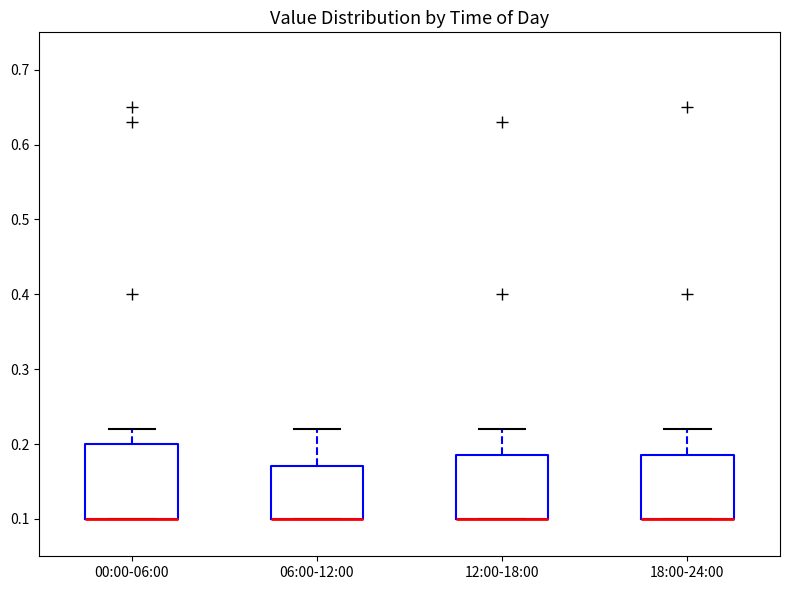

Reading left to right, read every box against the y-axis: the position of its median line, the range the box covers, and the ends of its whiskers. The values are not printed on the chart, so give them approximately, as read against the axis.

00:00-06:00: median 0.10 (drawn on the box's lower edge), box 0.10 to 0.20, whiskers 0.10 to 0.22
06:00-12:00: median 0.10 (drawn on the box's lower edge), box 0.10 to 0.17, whiskers 0.10 to 0.22
12:00-18:00: median 0.10 (drawn on the box's lower edge), box 0.10 to 0.19, whiskers 0.10 to 0.22
18:00-24:00: median 0.10 (drawn on the box's lower edge), box 0.10 to 0.19, whiskers 0.10 to 0.22